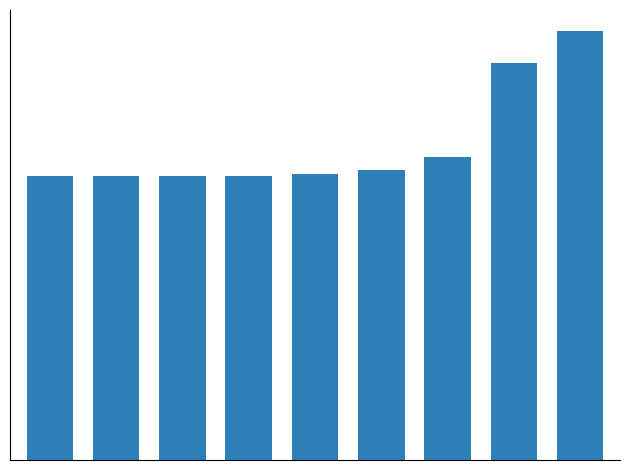

What is the sum of all values?

19515